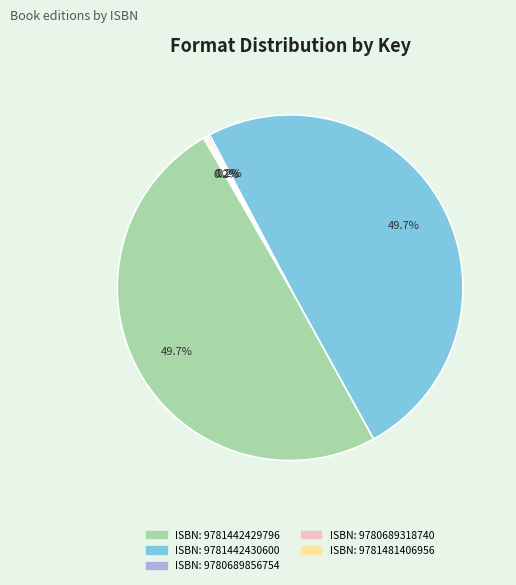

How many slices are in this pie chart?

5